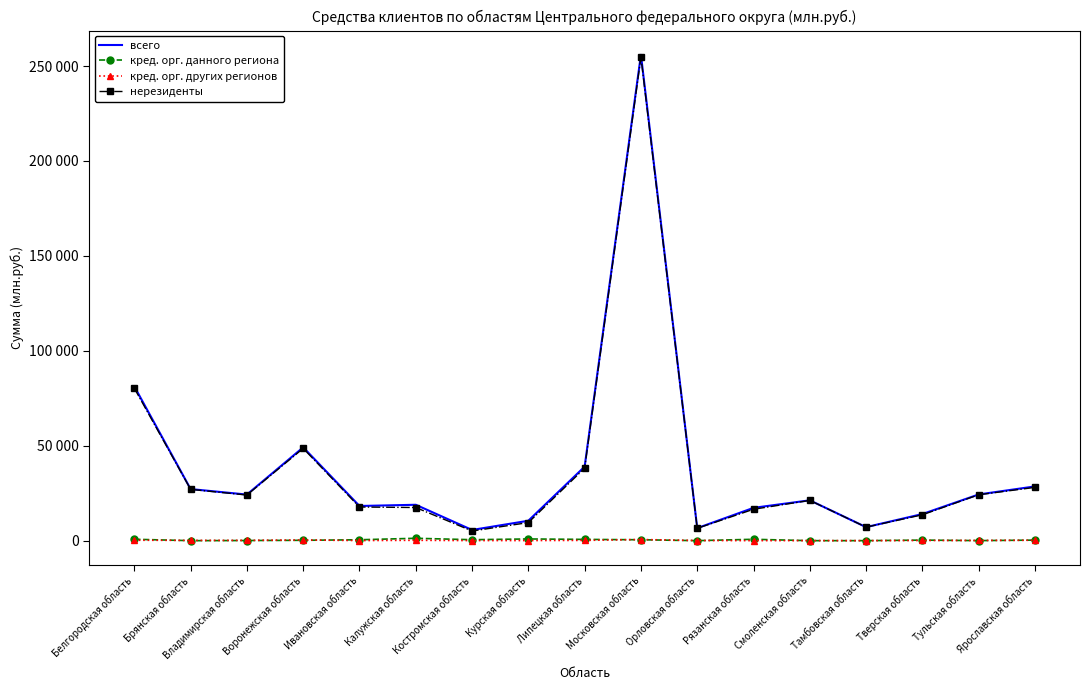

In кред. орг. данного региона, how many points are lower than both neighbors (excluding endpoints)?

5